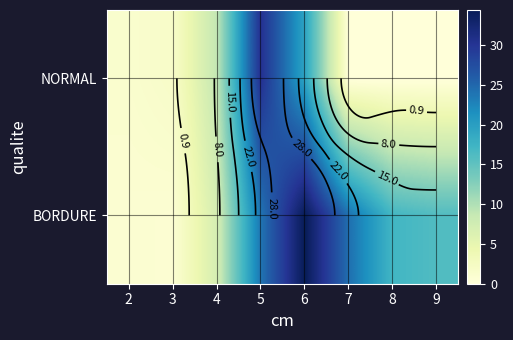

What is the total value across all series at 6?

53.9